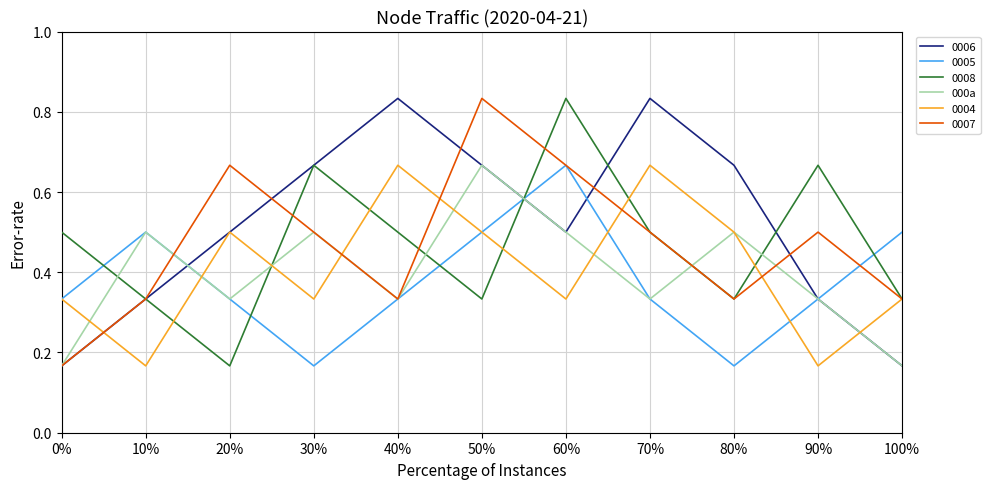

At which label does 000a reach its peak?

50%